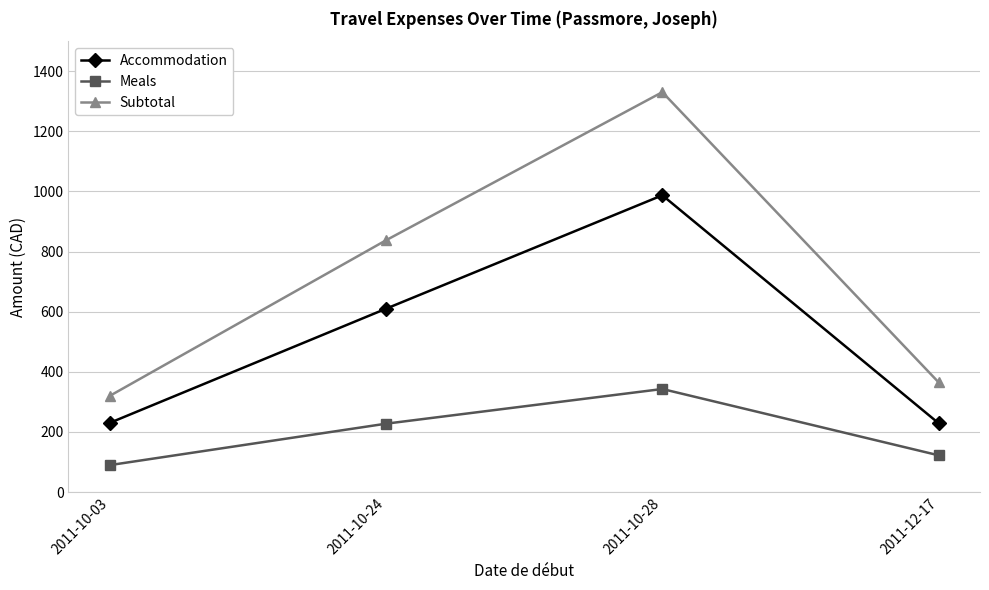

What is the sum of the Accommodation values at 2011-12-17 and 2011-10-24?

839.5